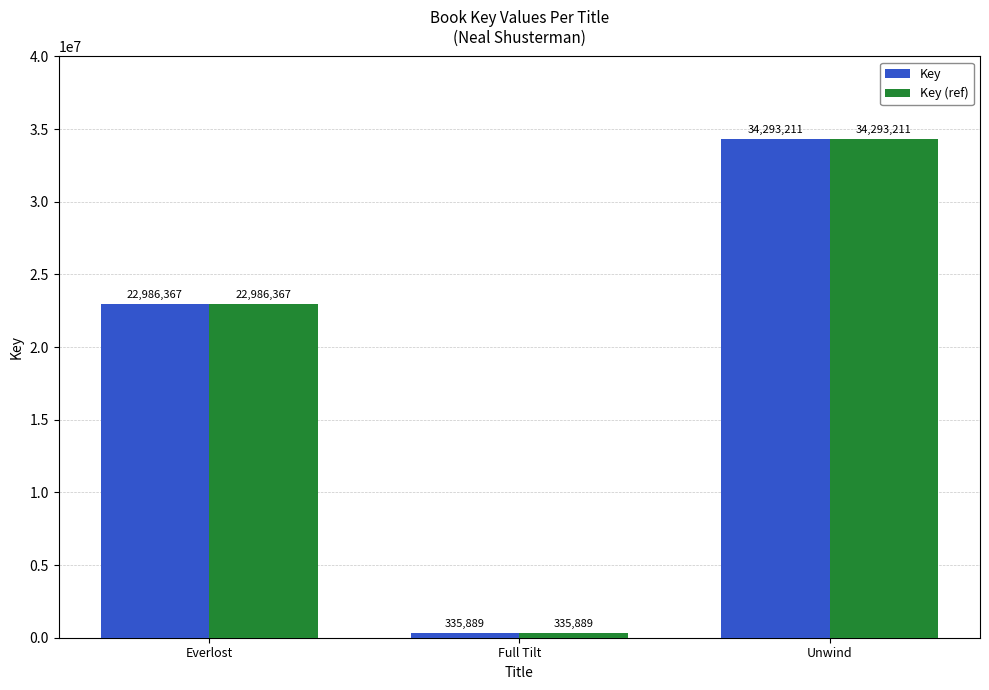

What is the difference between the maximum and second lowest values in the Key series?

11306844